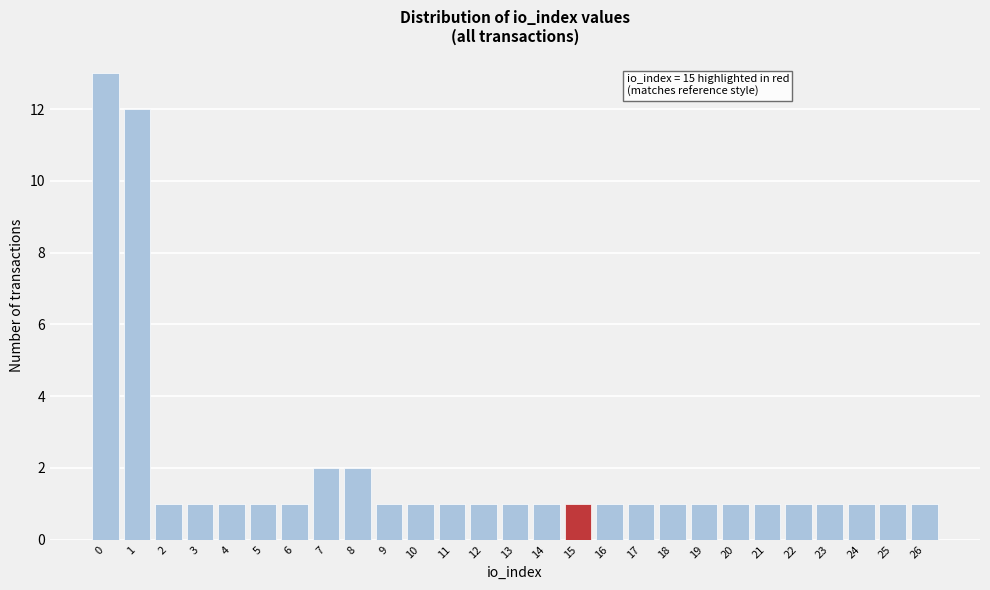

Reading right to left, list all the values displayed in this chart.

26=1	25=1	24=1	23=1	22=1	21=1	20=1	19=1	18=1	17=1	16=1	15=1	14=1	13=1	12=1	11=1	10=1	9=1	8=2	7=2	6=1	5=1	4=1	3=1	2=1	1=12	0=13